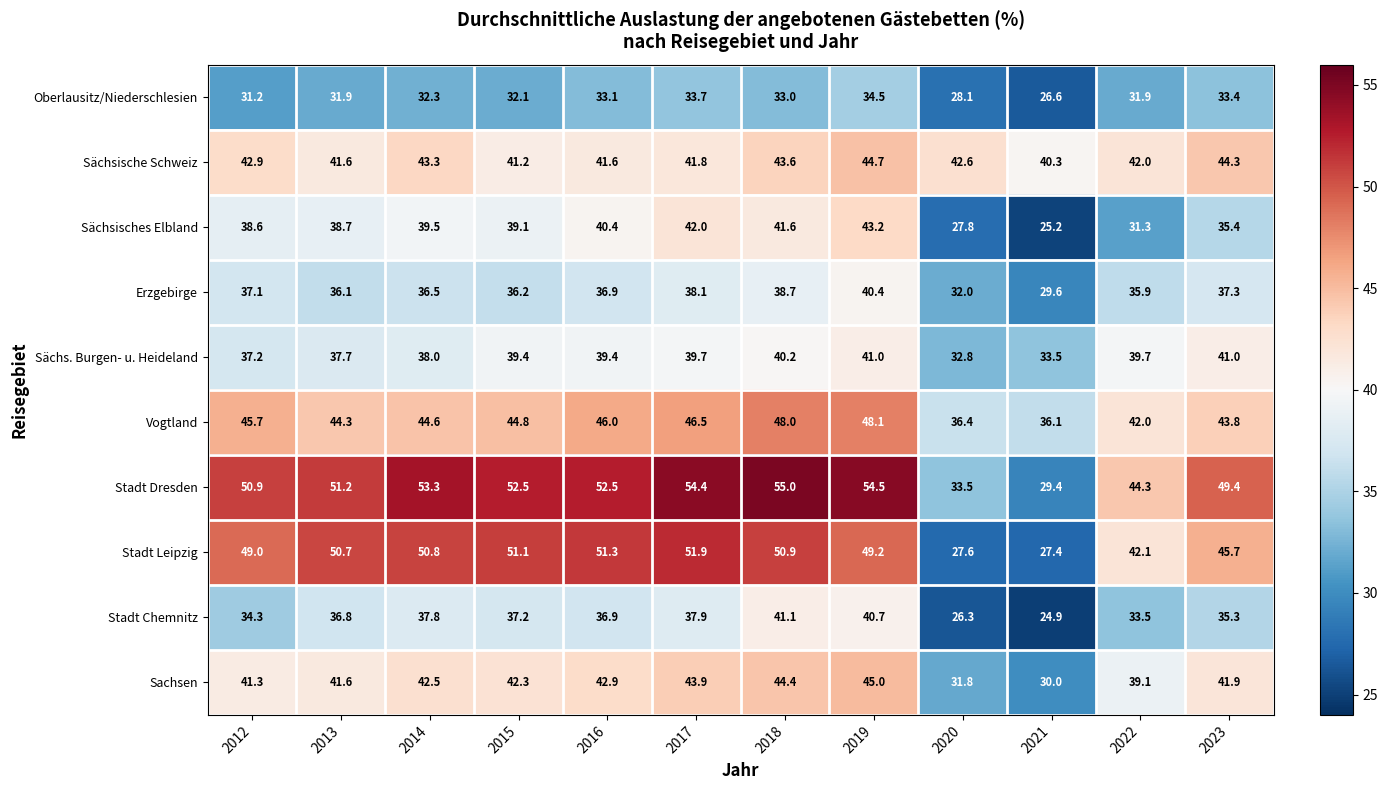

Where is Erzgebirge nearest to the value 35?

2022